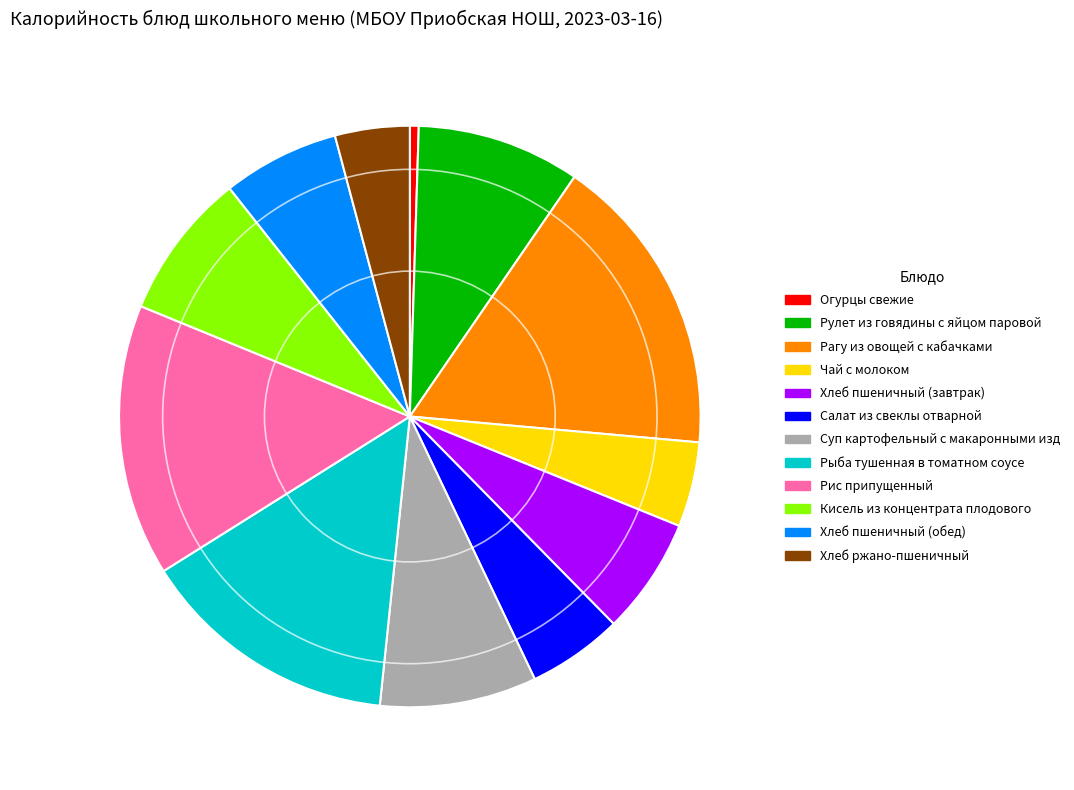

Is it true that Салат из свеклы отварной is 1% of the pie?

False